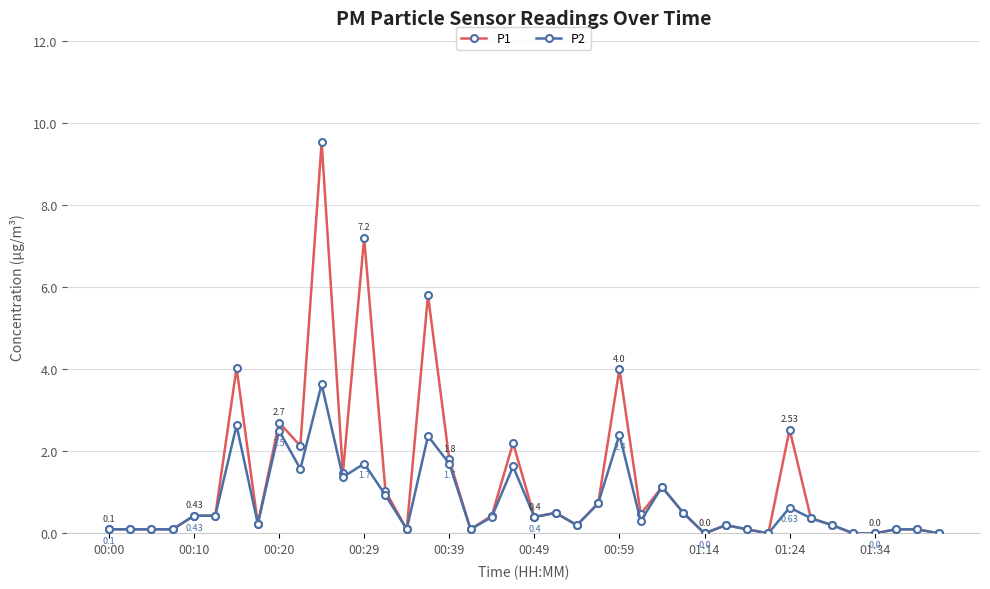

True or false: P2 has more than 0 interior local peaks.

True